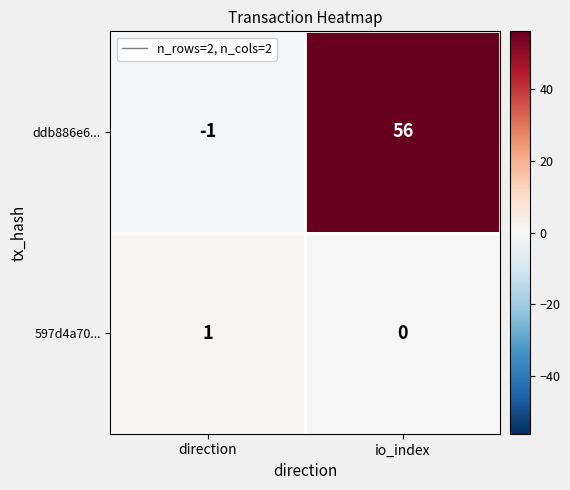

Is it true that 597d4a70... equals 2 at direction?

False